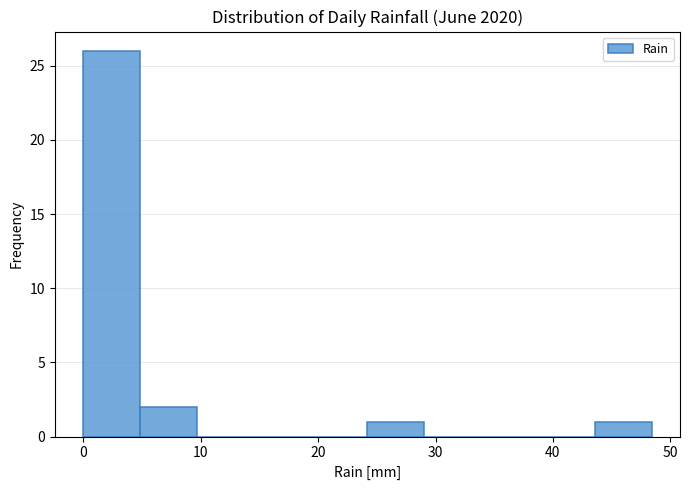

Over which range of the x-axis is the bar tallest?

0 to 5